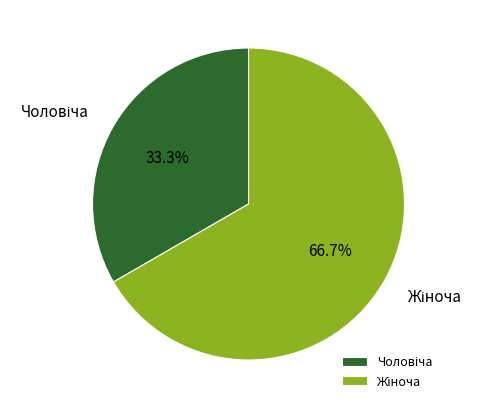

Is there a majority slice in this chart?

Yes